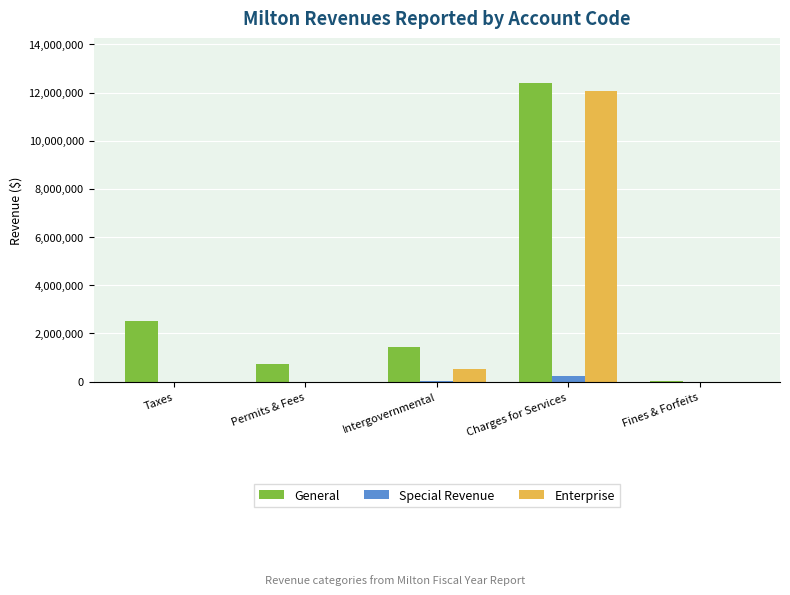

Where is General nearest to the value 6212823?

Taxes